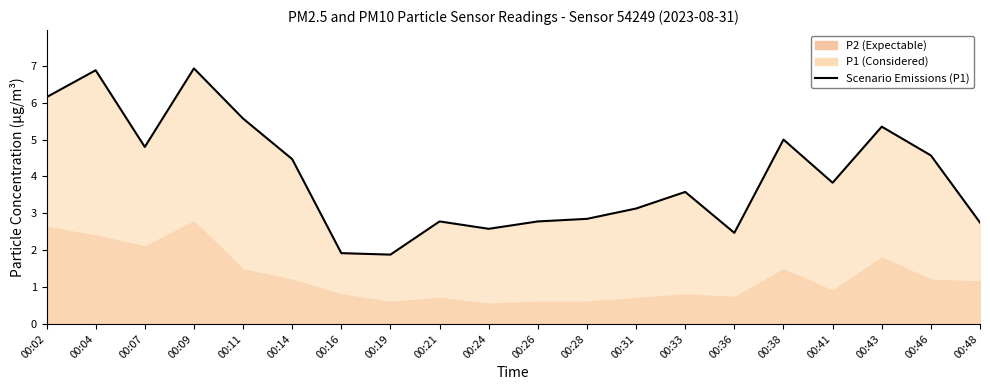

What is the difference between the values at 00:04 and 00:07?

2.1